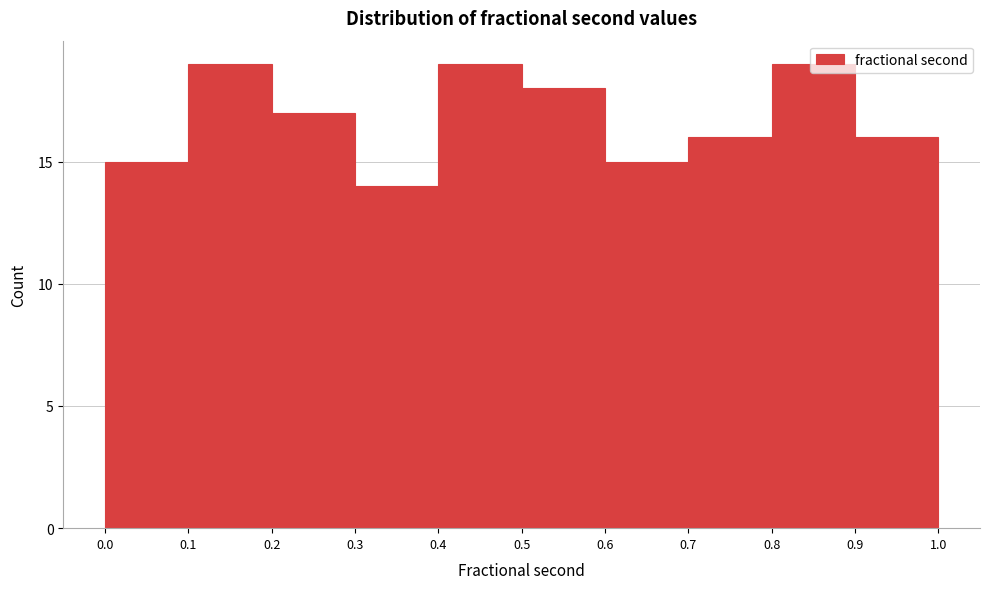

What is the height of the bar covering 0.6 to 0.7 on the x-axis? The values are not printed on the chart, so give them approximately, as read against the axis.

15